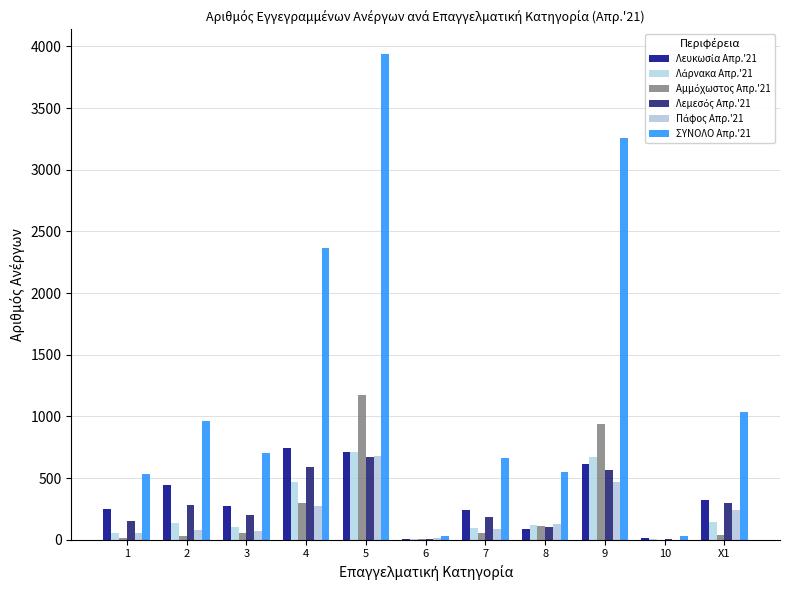

At how many categories does at least one series exceed 1139?

3